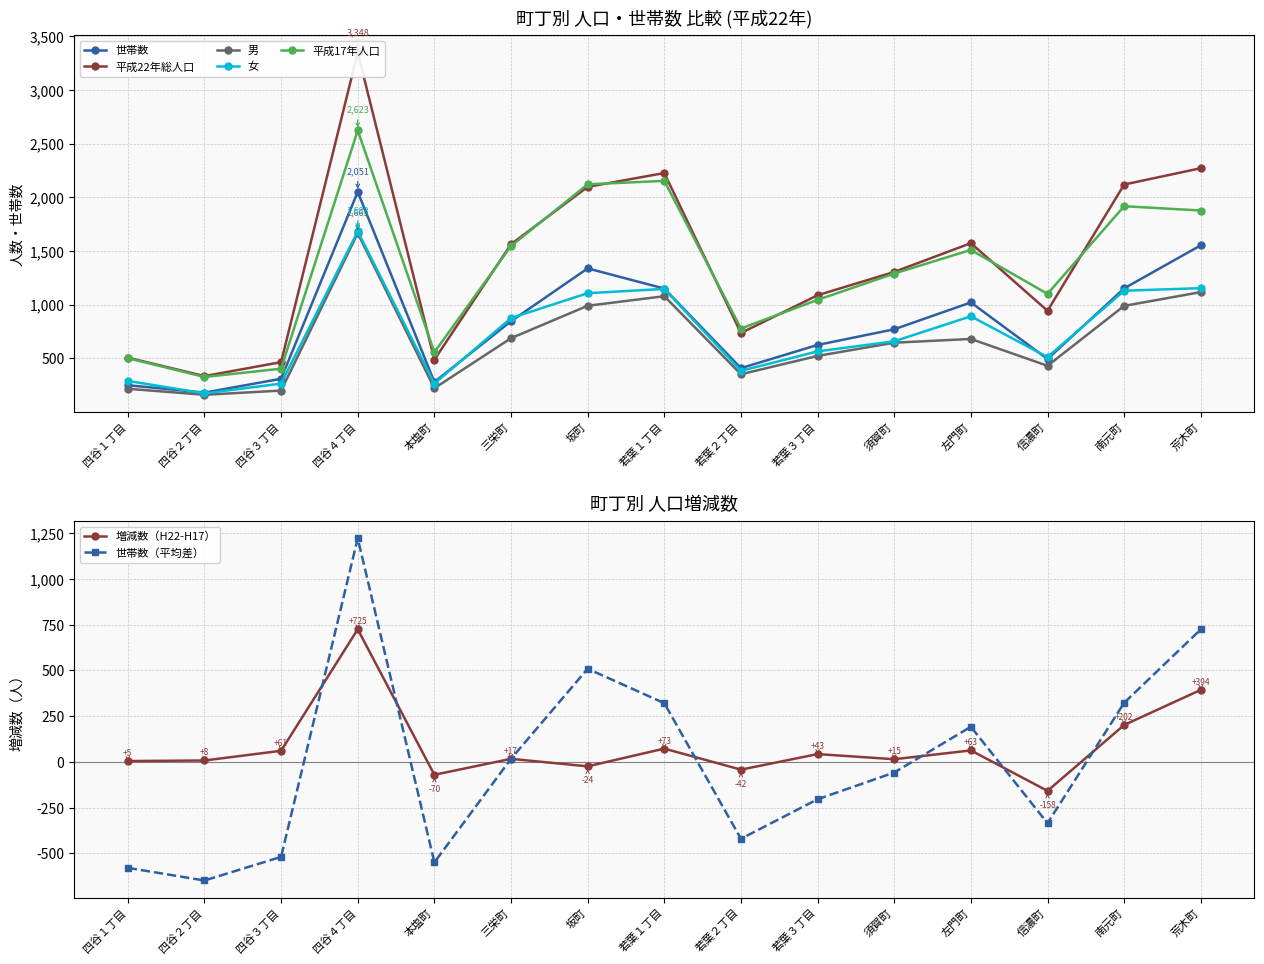

How many interior local valleys does the 男 series have?

4